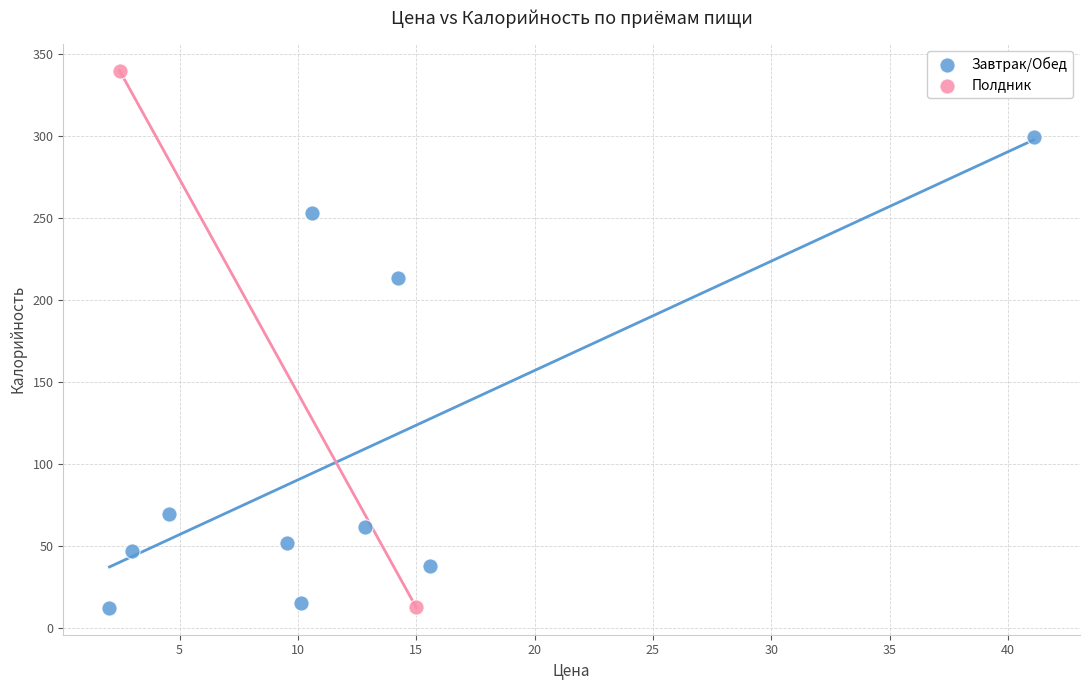

What are all the series names shown in the legend?

Завтрак/Обед, Полдник